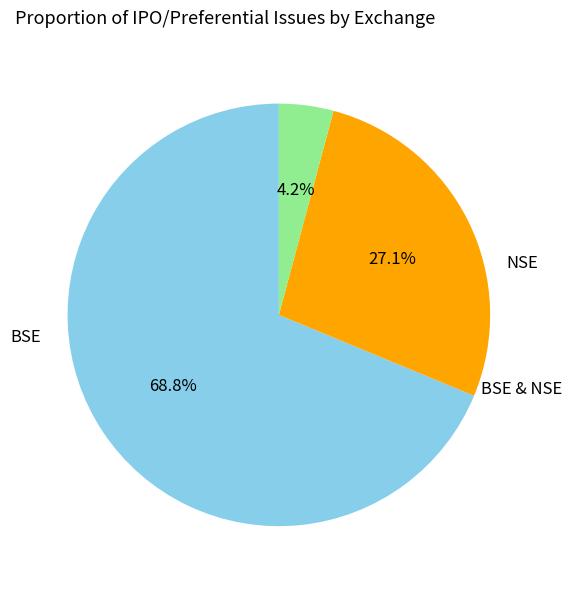

Is there a majority slice in this chart?

Yes